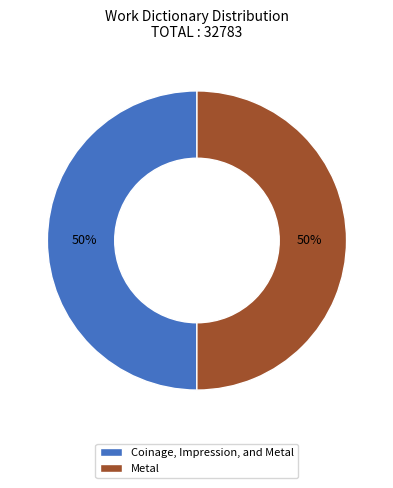

Do Coinage, Impression, and Metal and Metal together represent more than half of the pie?

Yes